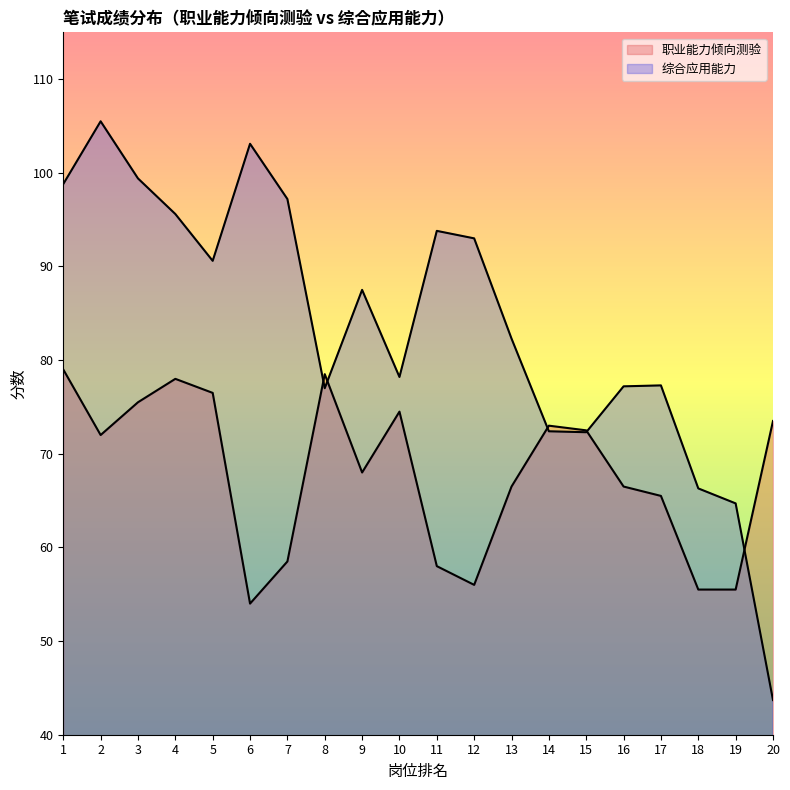

How many categories are shown in the chart?

20